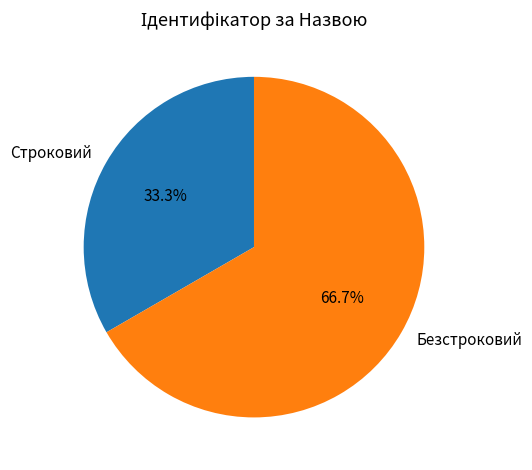

Approximately how many times larger is the value at Строковий compared to Безстроковий?

0.5